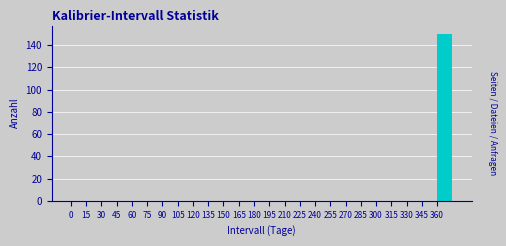

Reading left to right, transcribe this chart: for each bar, give the range it covers on the x-axis and its height. Neither the bar edges nor the heights are printed on the chart, so give them approximately, as read against the axes.

0 to 15: 0
15 to 30: 0
30 to 45: 0
45 to 60: 0
60 to 75: 0
75 to 90: 0
90 to 105: 0
105 to 120: 0
120 to 135: 0
135 to 150: 0
150 to 165: 0
165 to 180: 0
180 to 195: 0
195 to 210: 0
210 to 225: 0
225 to 240: 0
240 to 255: 0
255 to 270: 0
270 to 285: 0
285 to 300: 0
300 to 315: 0
315 to 330: 0
330 to 345: 0
345 to 360: 0
360 to 375: 150